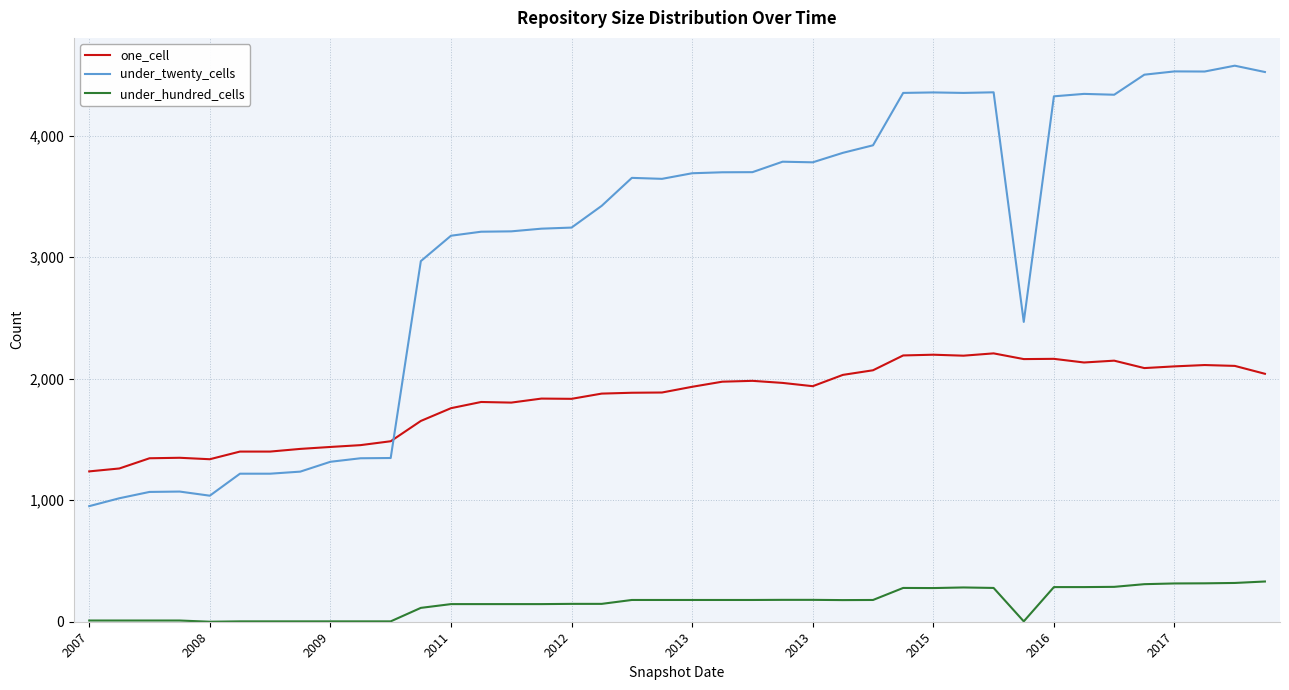

Which series has the largest total across all categories?

under_twenty_cells